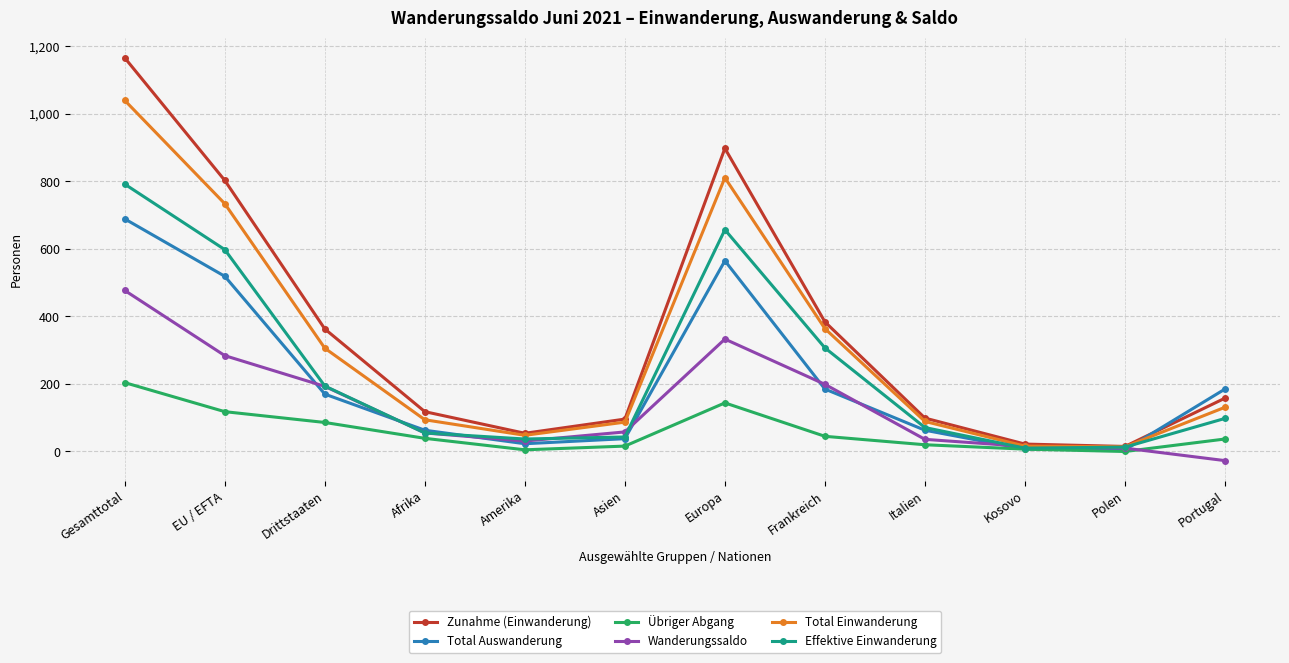

Does the chart have visible grid lines?

Yes